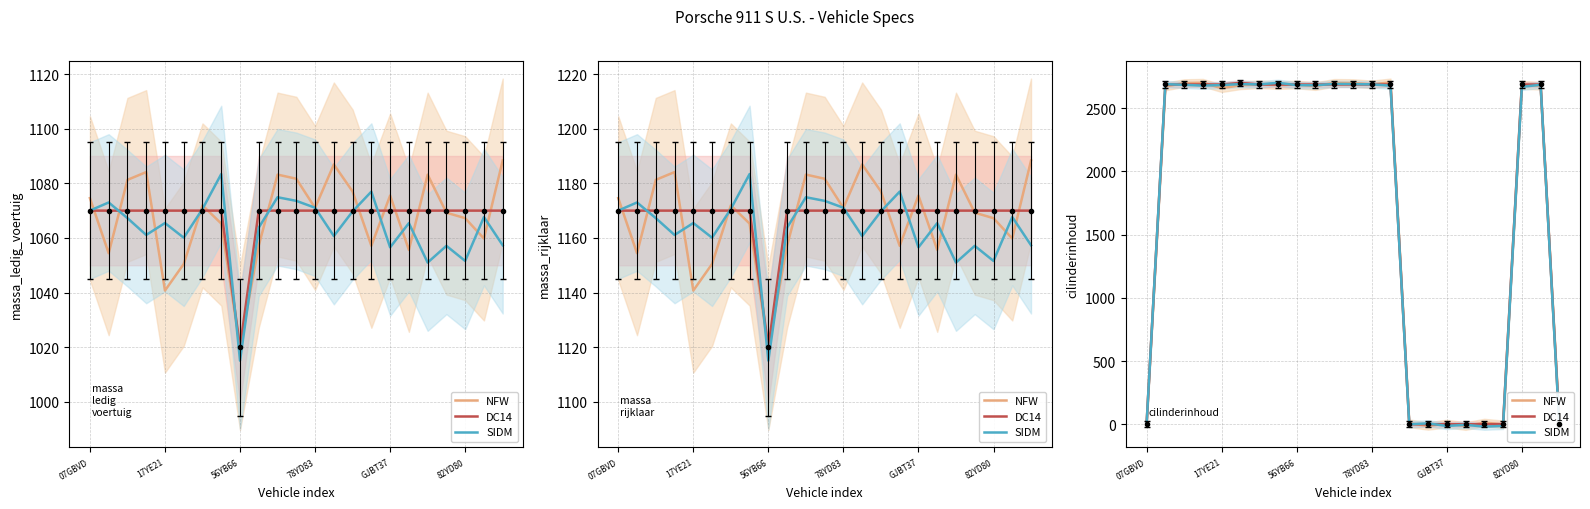

At which label is DC14 closest to 1350?

17YE21